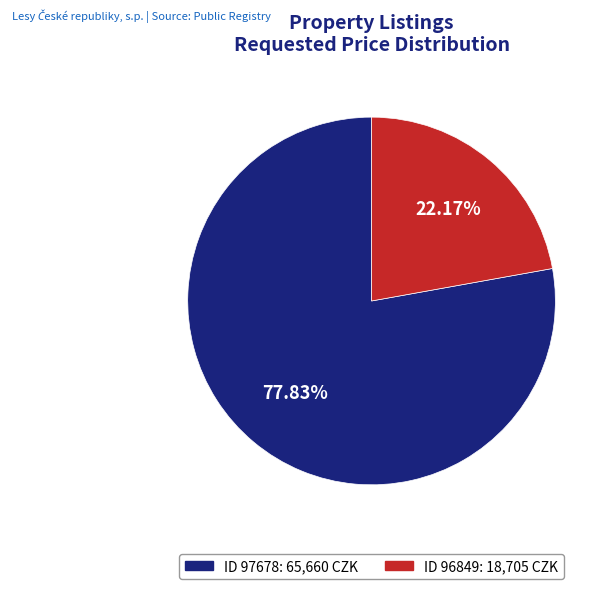

How many segments does this pie chart have?

2